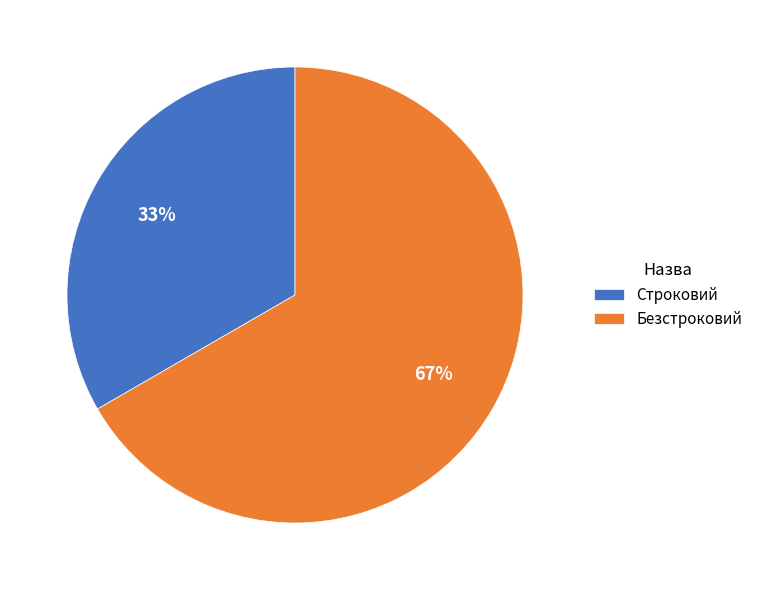

To the nearest percent, what percentage of the pie is Безстроковий?

67%